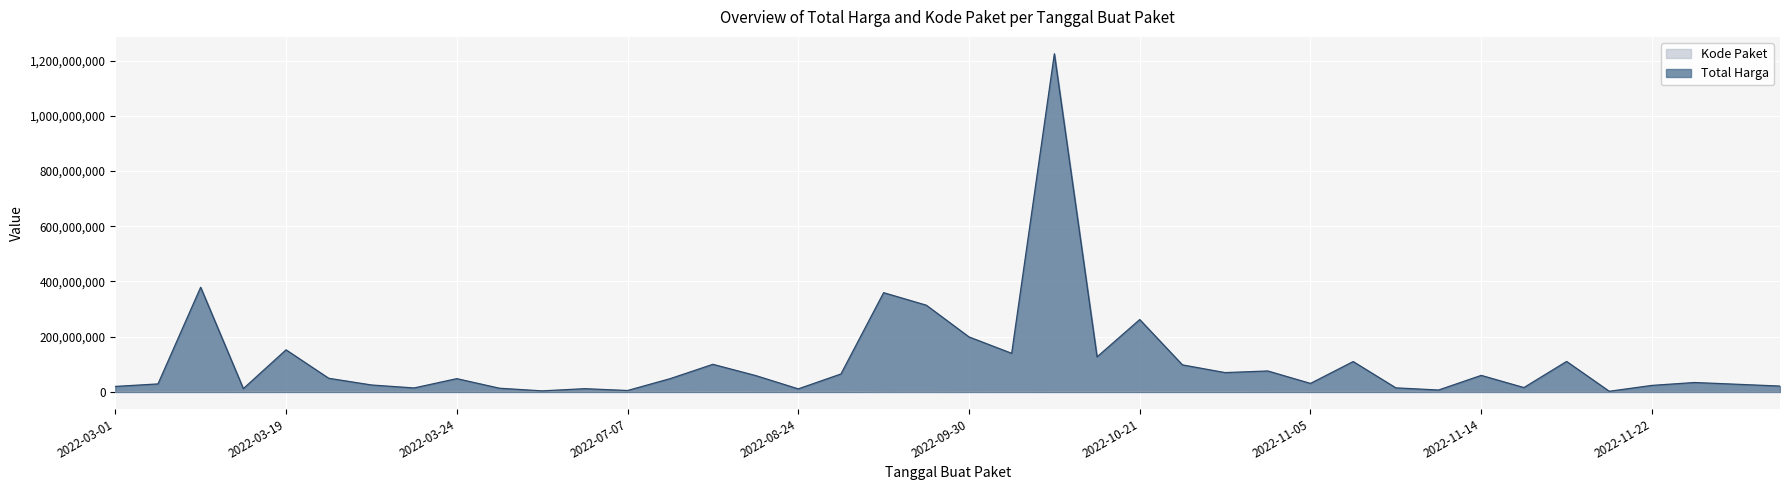

What is the total value across all series at 2022-11-22?

24162328